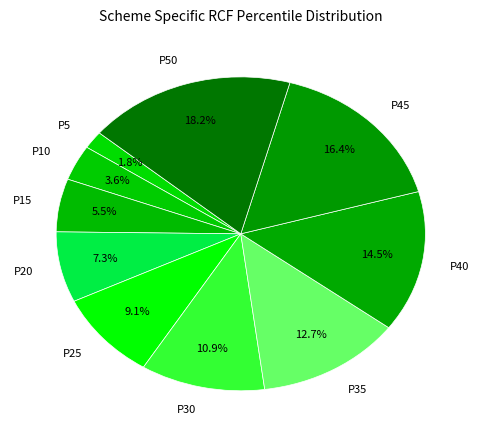

Is the sum of P45 and P20 greater than half?

No